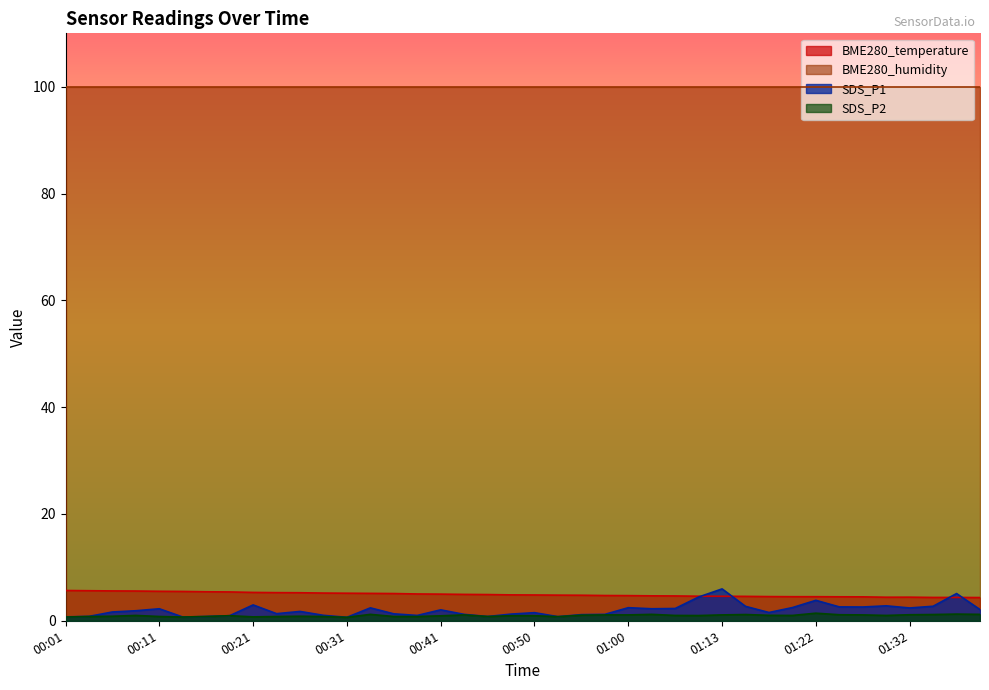

What is the difference between the maximum and second lowest values in the BME280_temperature series?

1.3